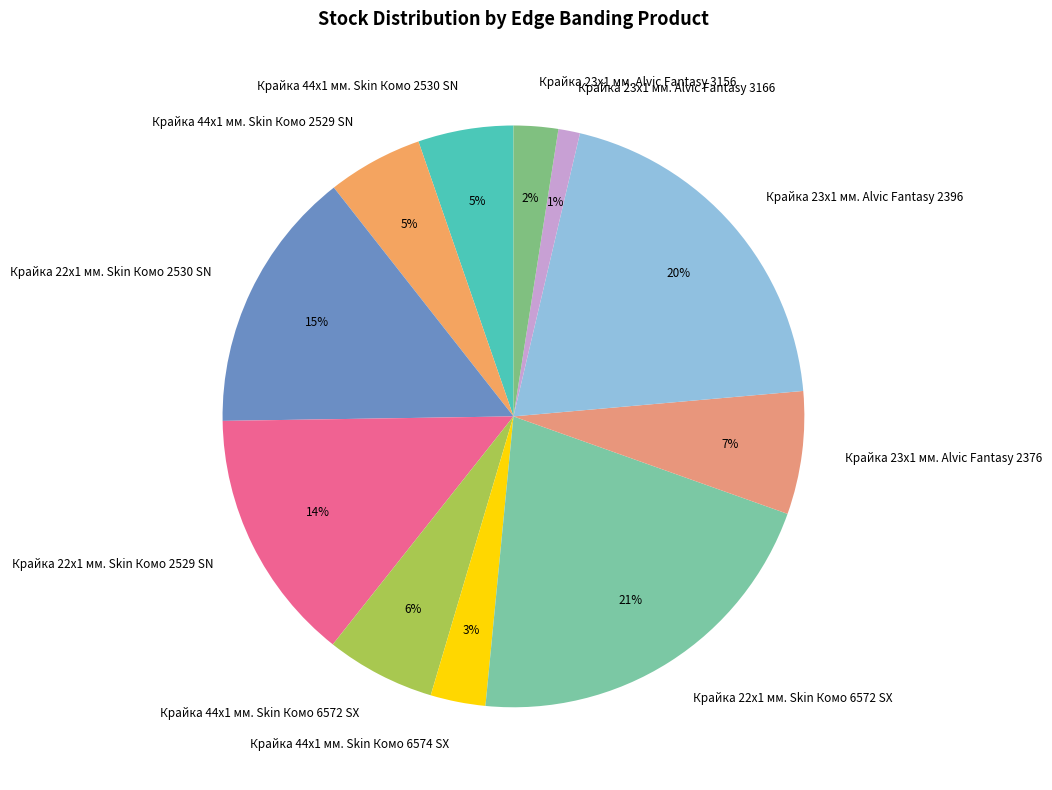

Count the number of slices in the pie.

11